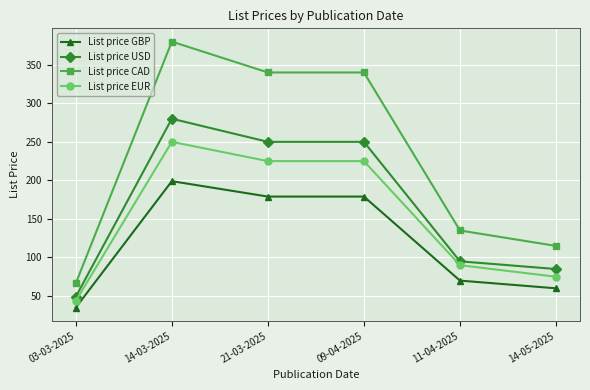

What is the maximum value for List price CAD?

380.0